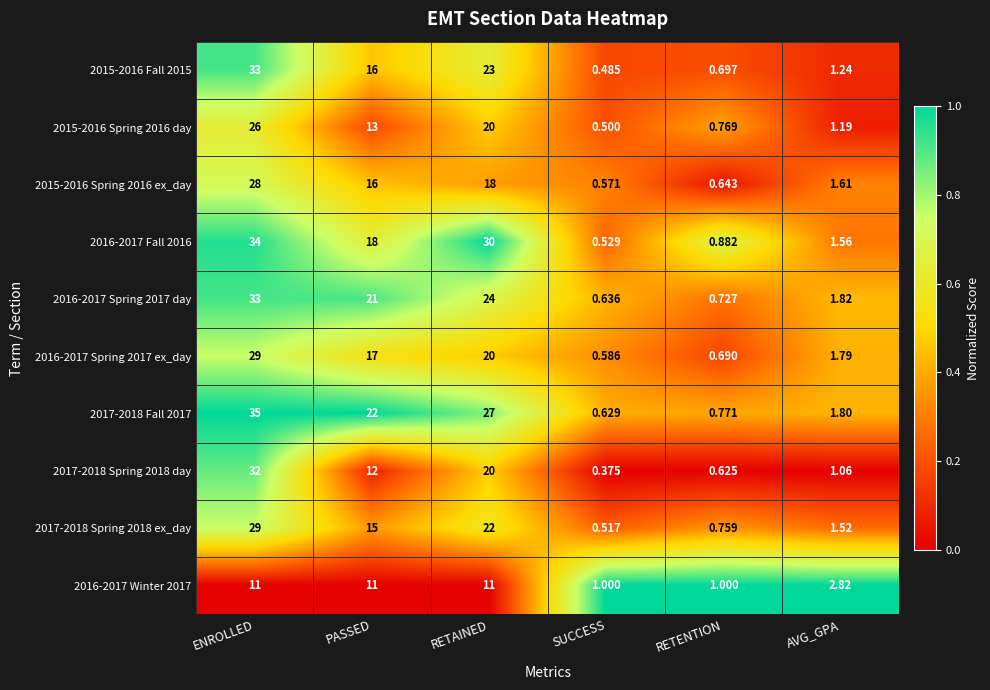

At which label does 2015-2016 Fall 2015 first exceed 16?

ENROLLED